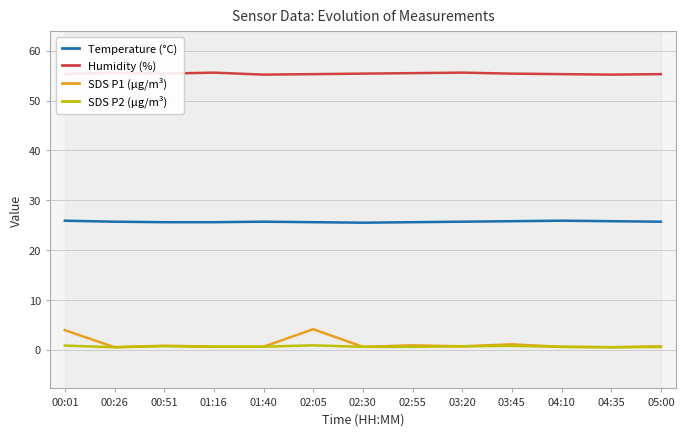

At which category is the sum across all series the highest?

00:01